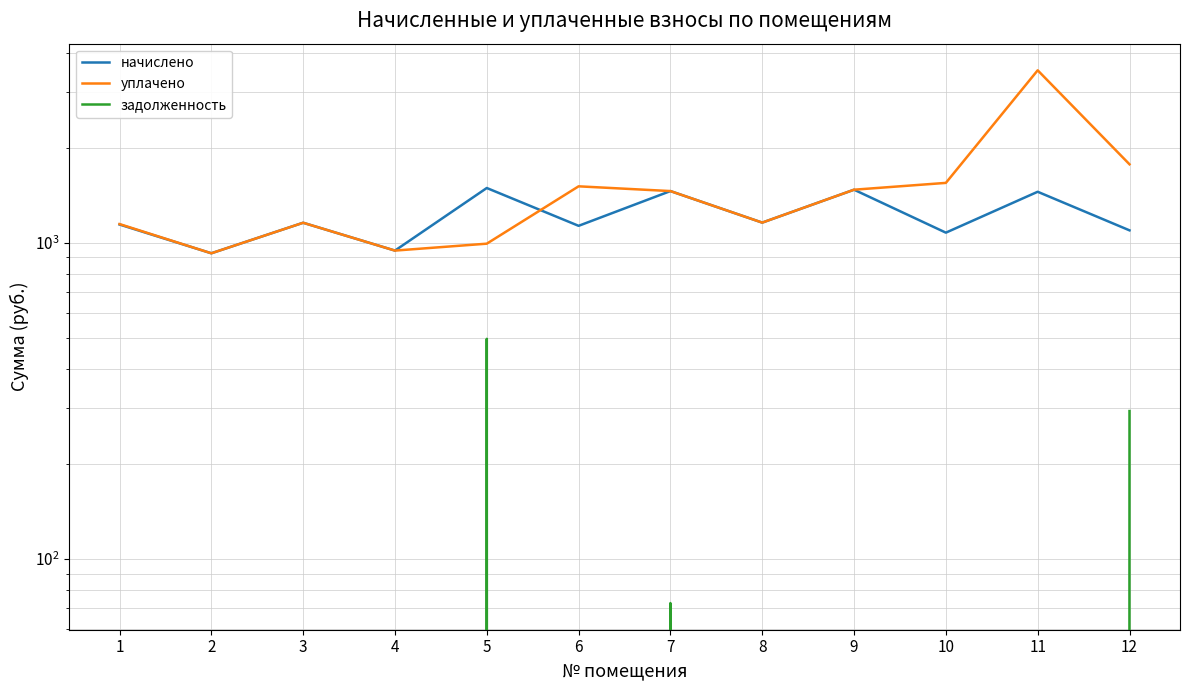

How many categories are shown in the chart?

12